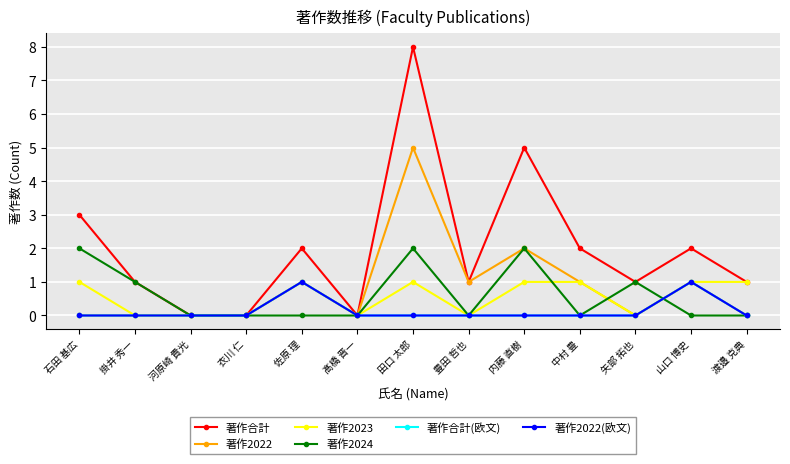

Is this an area chart (filled region under the line)?

No